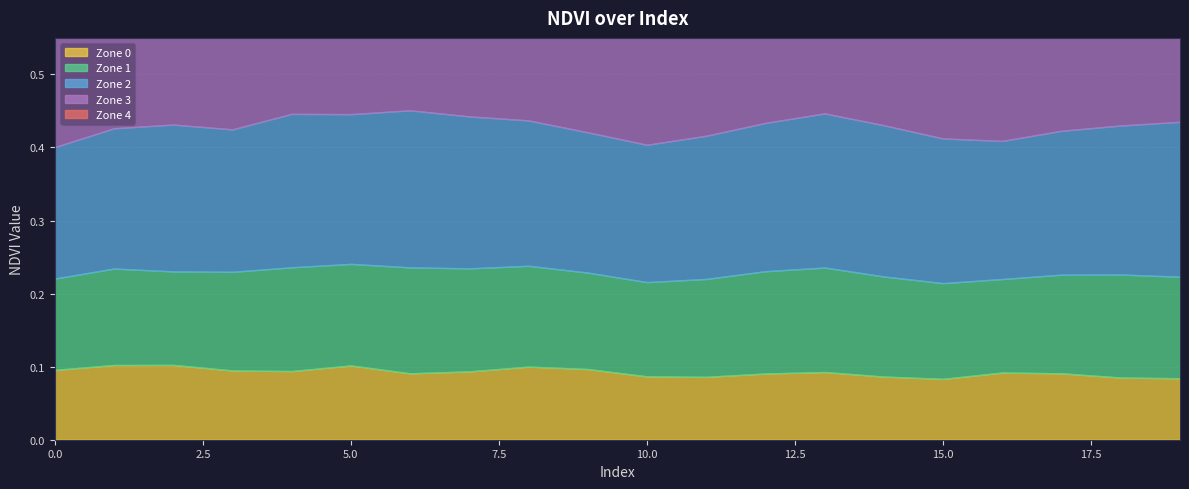

The value of Zone 4 at 10 is 0.3. True or false?

True